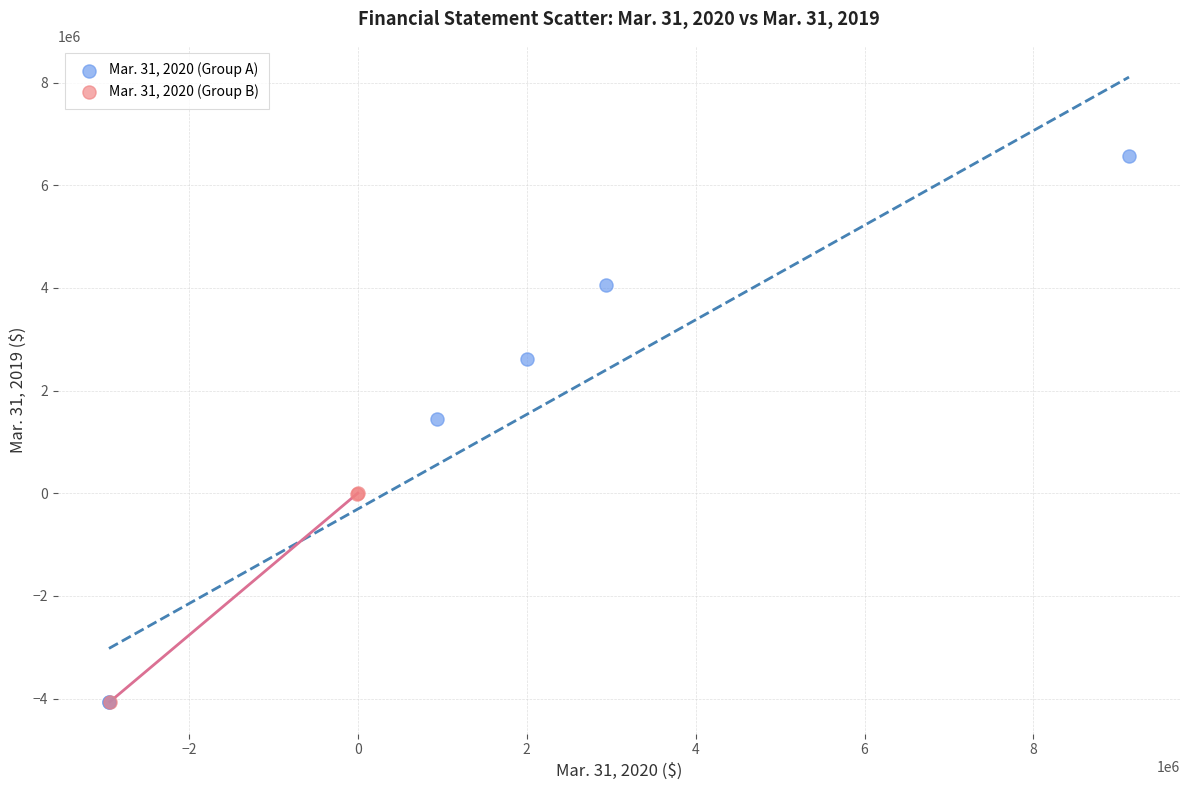

Which series has the widest spread of Y values?

Mar. 31, 2020 (Group A)